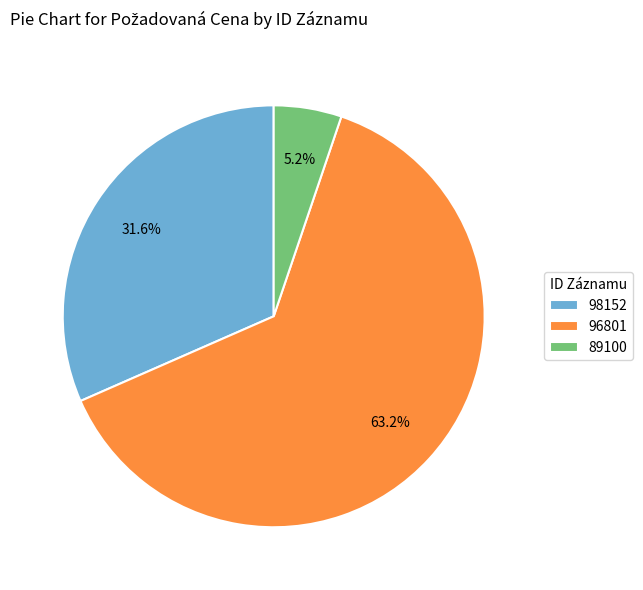

Is there any slice that represents more than half of the pie?

Yes